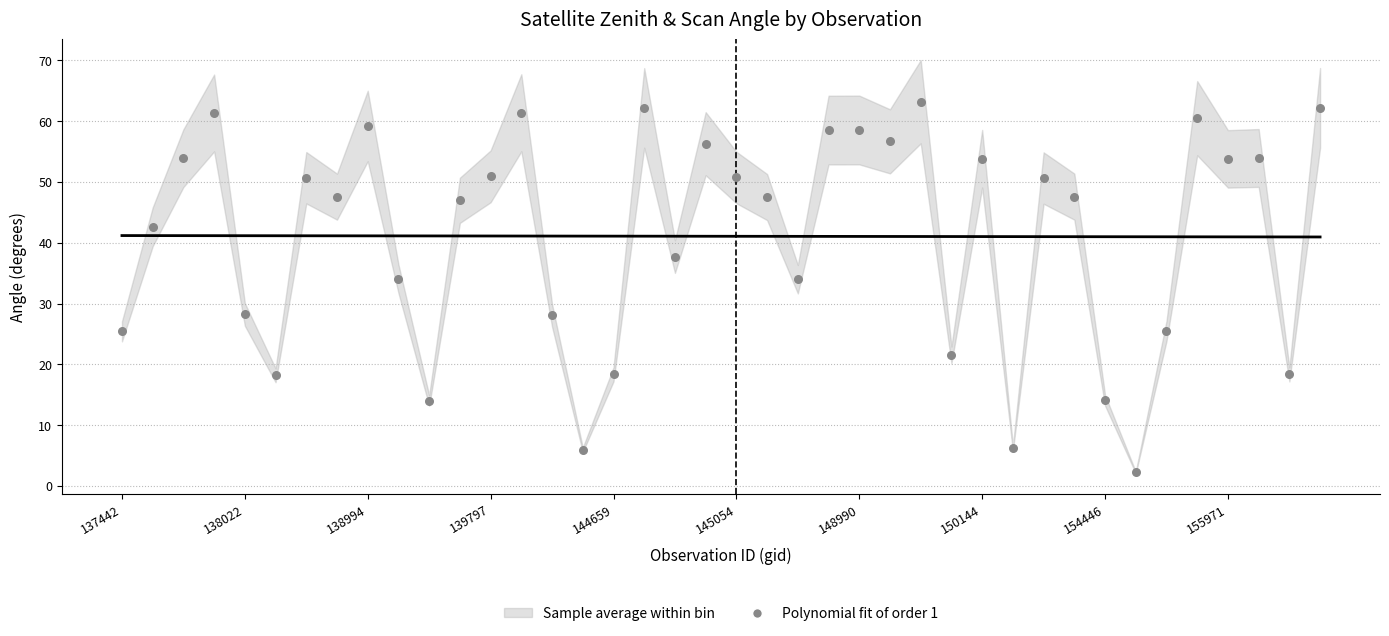

What is the range of Y values (max minus min)?

61.0